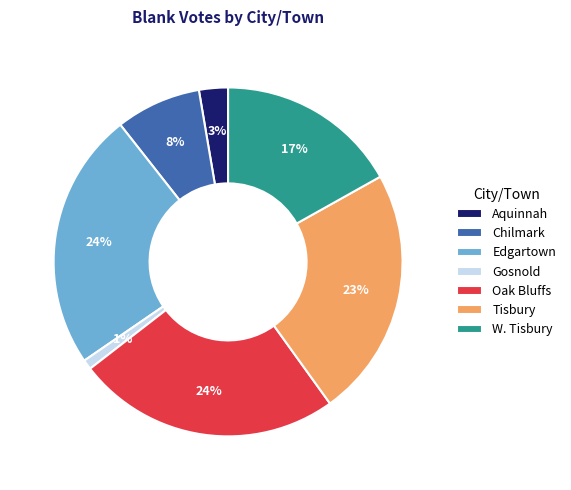

Do W. Tisbury and Edgartown together represent more than half of the pie?

No